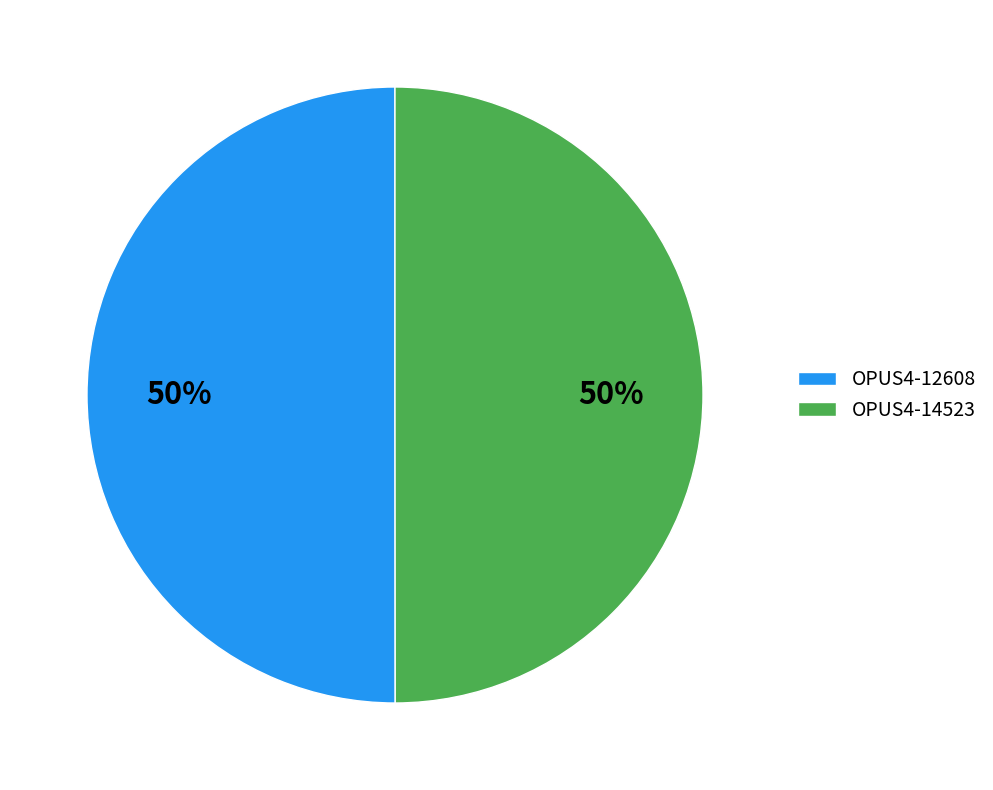

True or false: OPUS4-14523 accounts for 36% of the total.

False